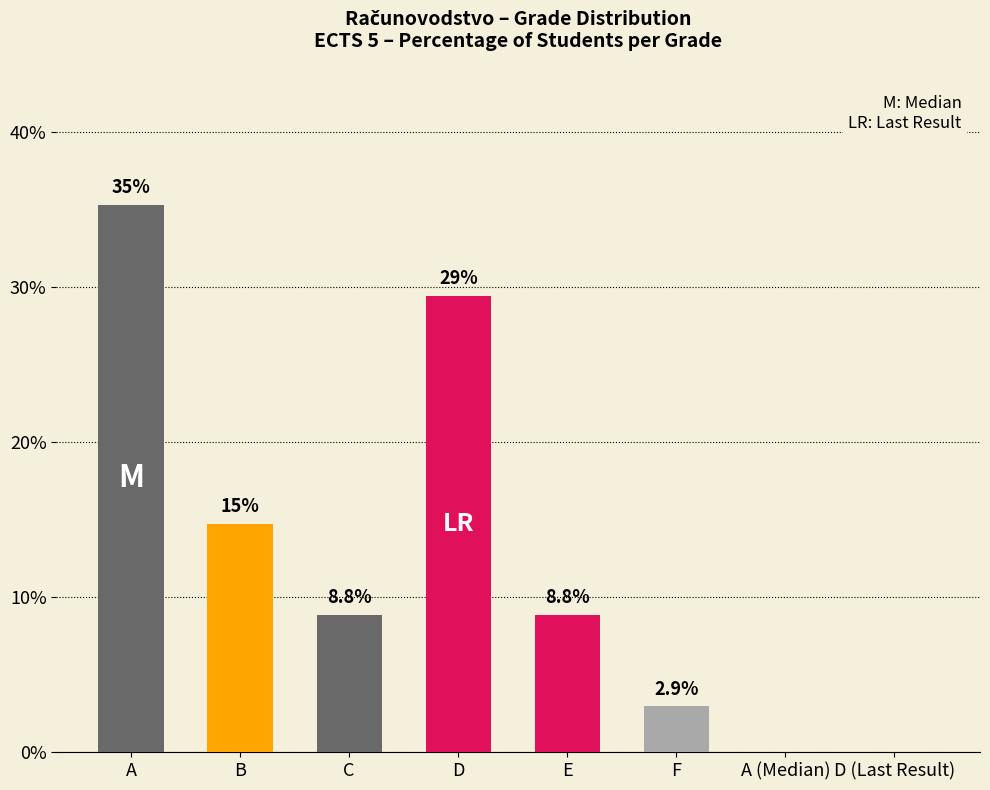

True or false: the data shows 2.9 at F.

True